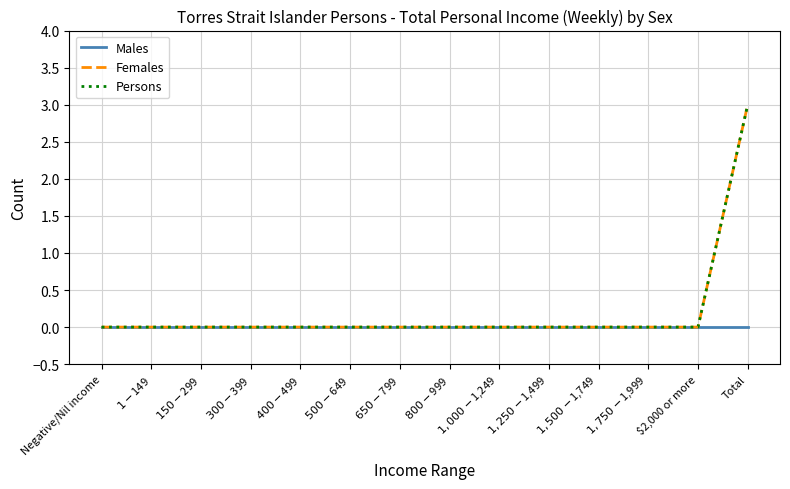

Count the Persons values in the range 0 to 1.

13